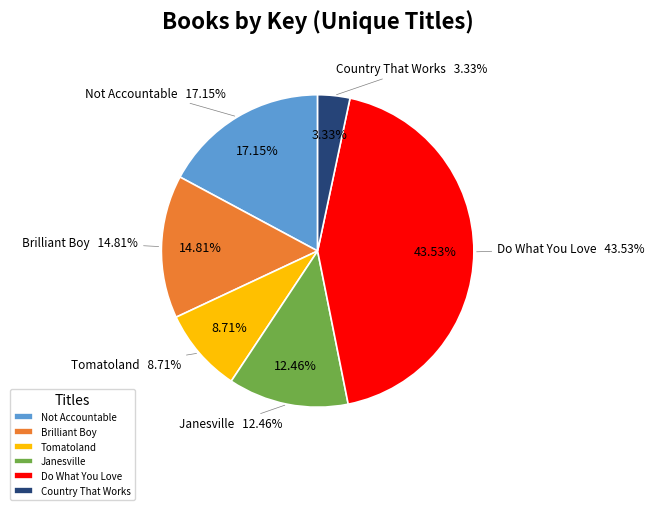

To the nearest percent, what is the combined percentage of Do What You Love (503098603) and Country That Works (38473774)?

47%